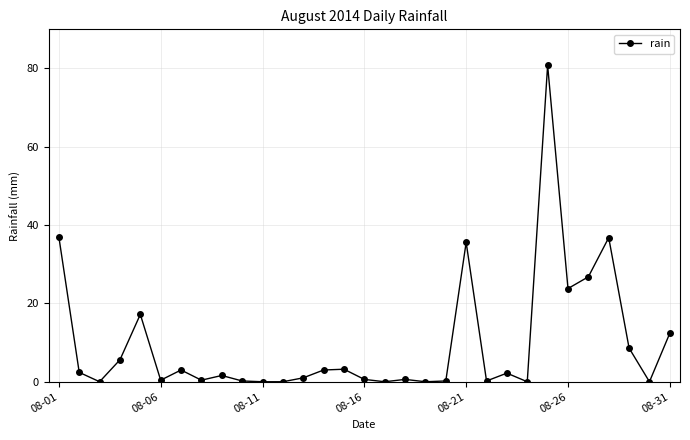

What is the maximum value shown in the chart?

80.8